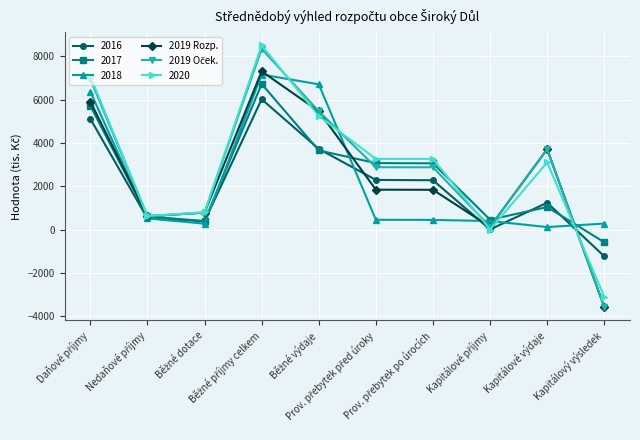

True or false: 2017 has more than 1 interior local peaks.

True